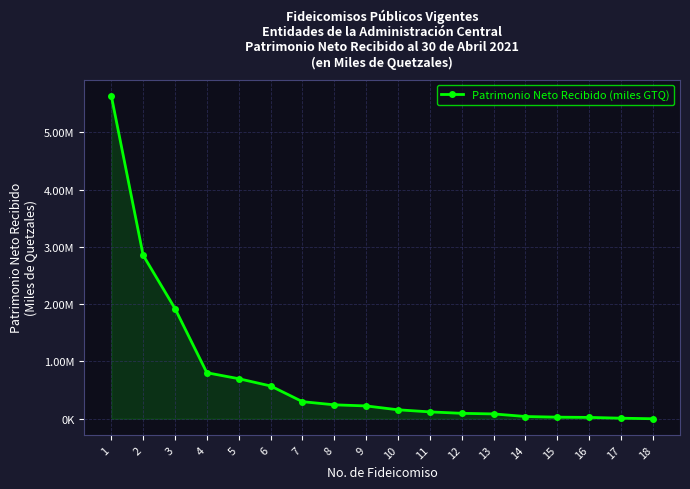

The chart shows a value of 58160.9 at 14. True or false?

False